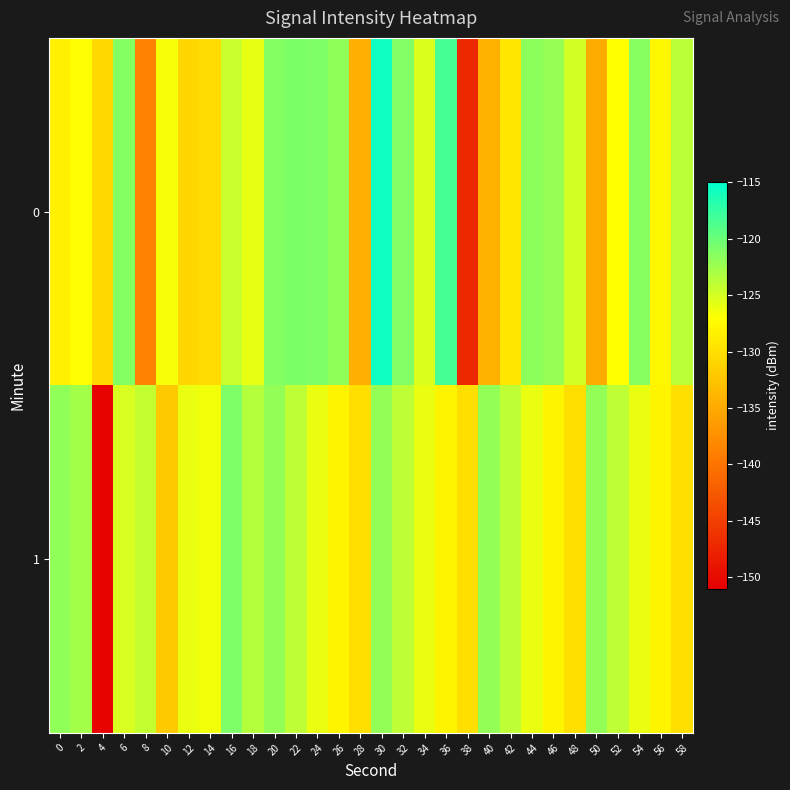

Reading right to left, list all the values displayed in this chart.

0: 58=-123.8	56=-127.7	54=-121.4	52=-127.0	50=-134.7	48=-125.0	46=-122.1	44=-121.6	42=-129.3	40=-134.3	38=-147.2	36=-118.3	34=-125.4	32=-121.1	30=-115.8	28=-134.5	26=-121.8	24=-120.9	22=-120.8	20=-121.2	18=-125.9	16=-124.5	14=-130.4	12=-130.9	10=-126.6	8=-138.6	6=-121.3	4=-130.7	2=-127.2	0=-128.3
1: 58=-130.0	56=-128.0	54=-126.0	52=-124.0	50=-122.0	48=-130.0	46=-128.0	44=-126.0	42=-124.0	40=-122.0	38=-130.0	36=-128.0	34=-126.0	32=-124.0	30=-122.0	28=-130.0	26=-128.0	24=-126.0	22=-124.0	20=-122.0	18=-123.5	16=-121.0	14=-126.5	12=-126.0	10=-132.1	8=-124.2	6=-125.1	4=-150.7	2=-122.8	0=-121.9